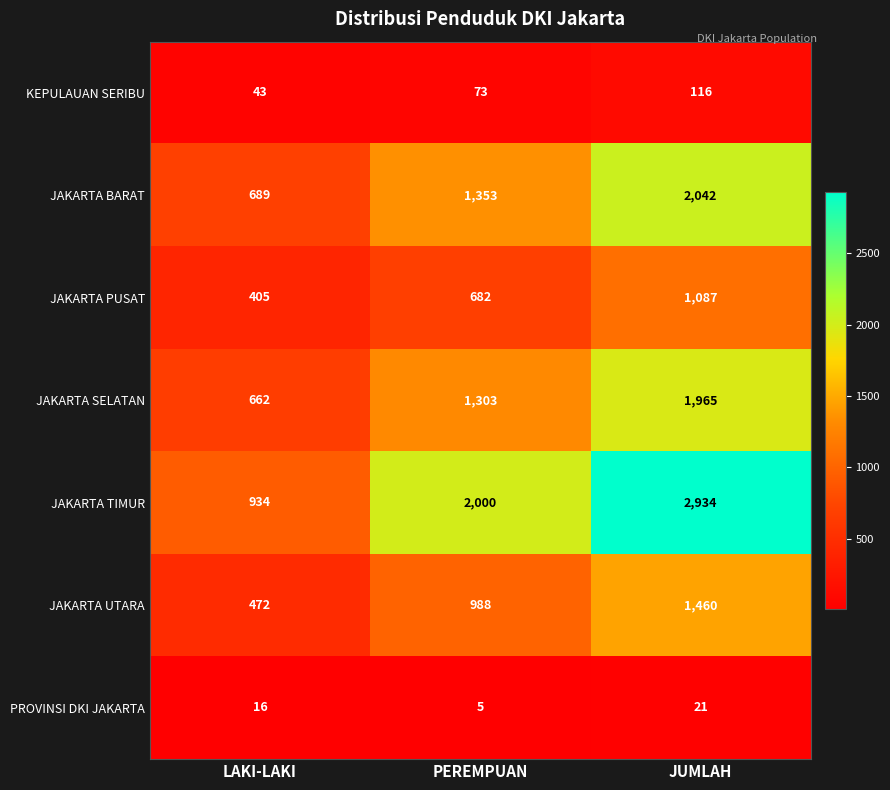

Reading right to left, list all the values displayed in this chart.

KEPULAUAN SERIBU: 116	73	43
JAKARTA BARAT: 2042	1353	689
JAKARTA PUSAT: 1087	682	405
JAKARTA SELATAN: 1965	1303	662
JAKARTA TIMUR: 2934	2000	934
JAKARTA UTARA: 1460	988	472
PROVINSI DKI JAKARTA: 21	5	16